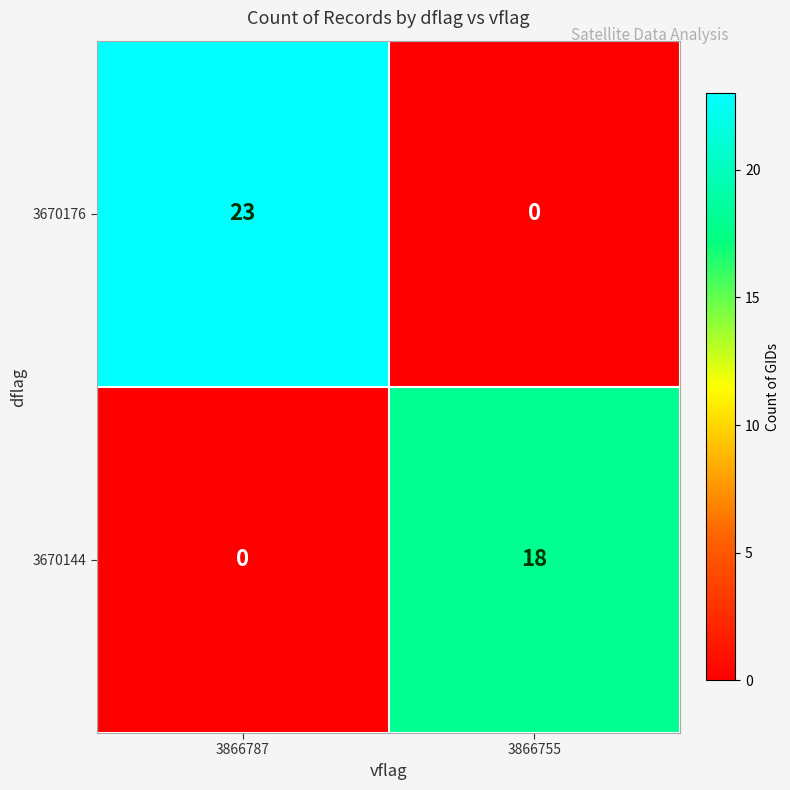

Rank the series by their maximum value, from lowest to highest.

3670144, 3670176